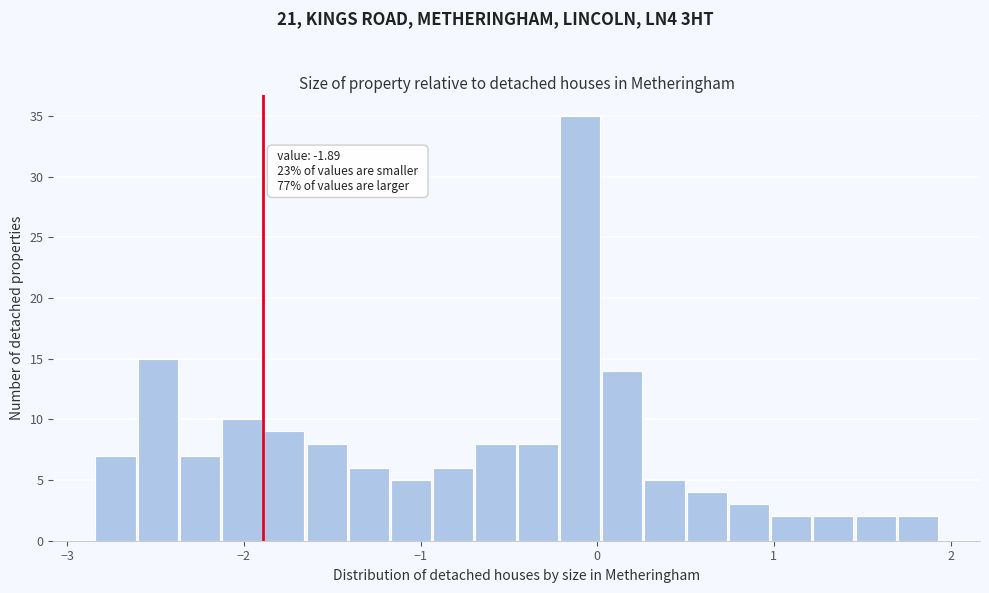

Read against the x-axis, roughly where is the centre of the tallest bar?

-0.1